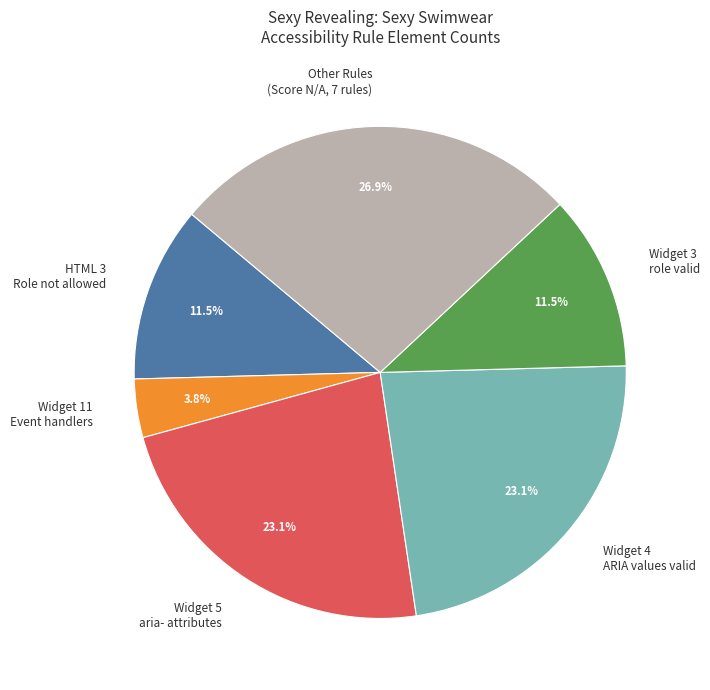

What is the largest slice in the pie chart?

Other Rules (Score N/A, 7 rules)